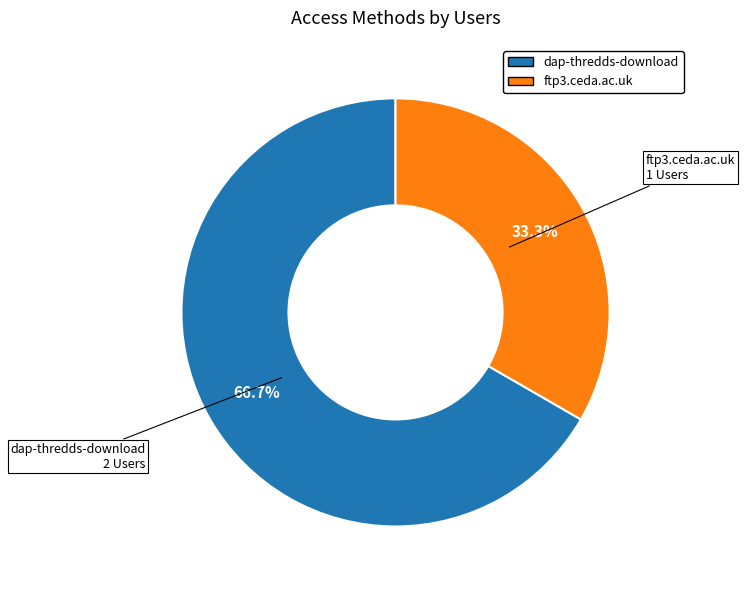

What percentage is the dap-thredds-download slice, to the nearest percent?

67%